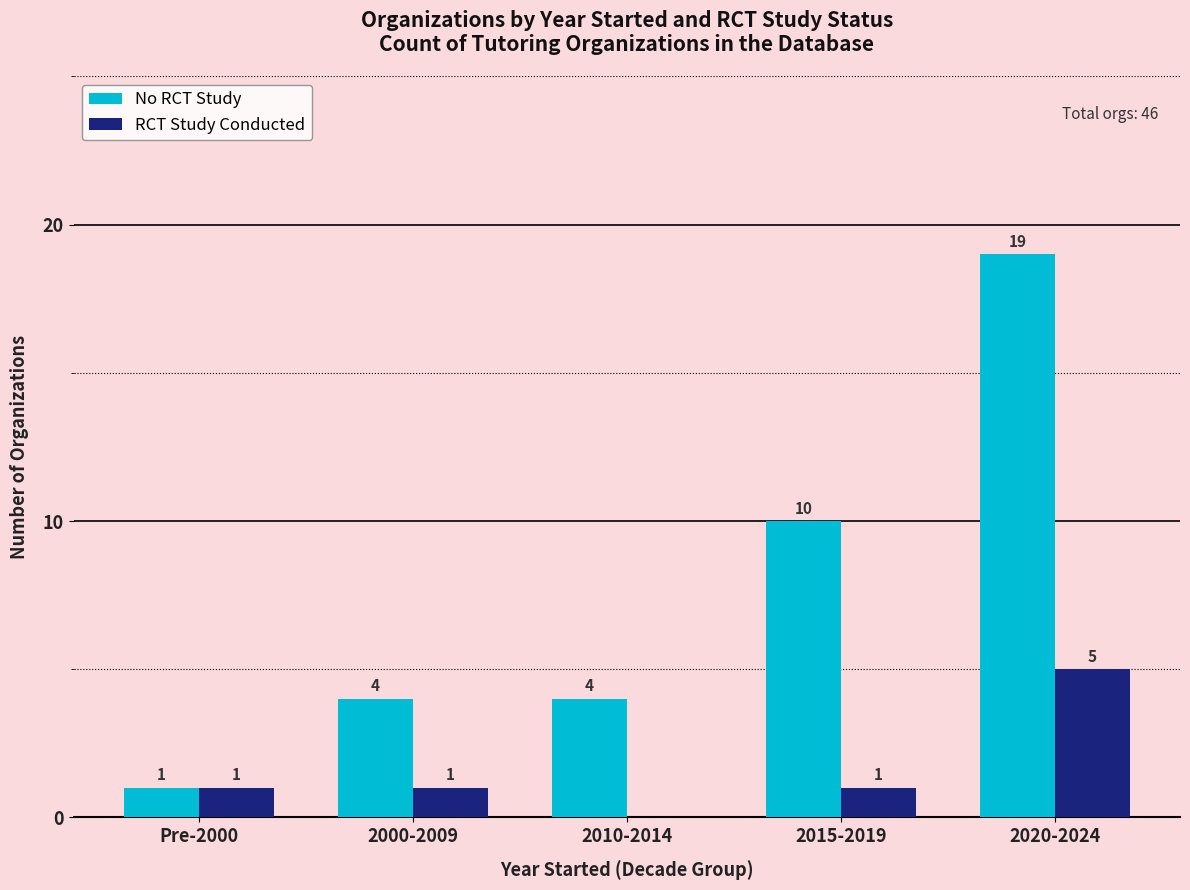

Read the No RCT Study value at 2015-2019.

10